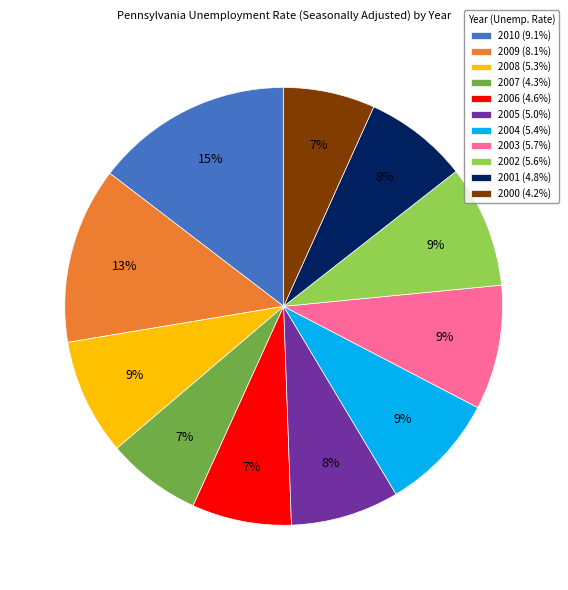

To the nearest percent, what is the combined percentage of 2002 and 2005?

17%